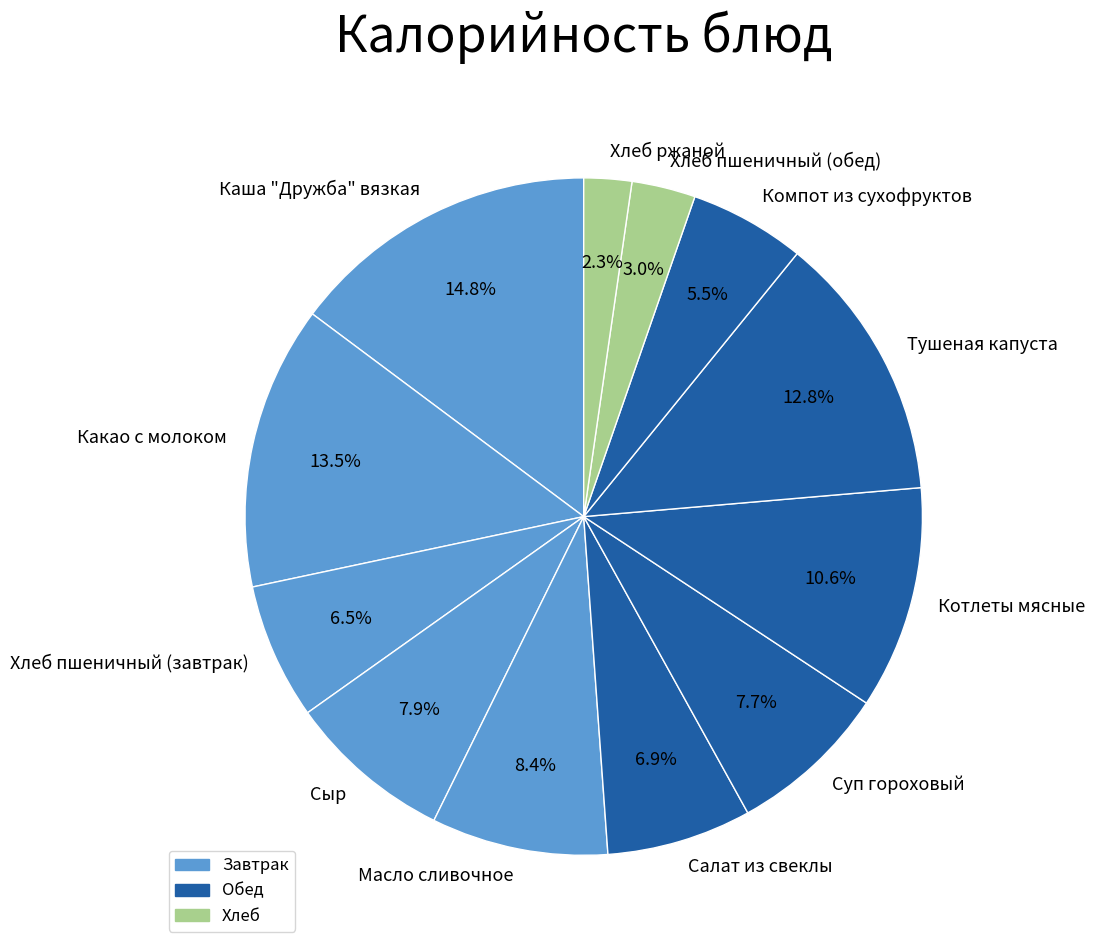

Does any single category account for the majority?

No